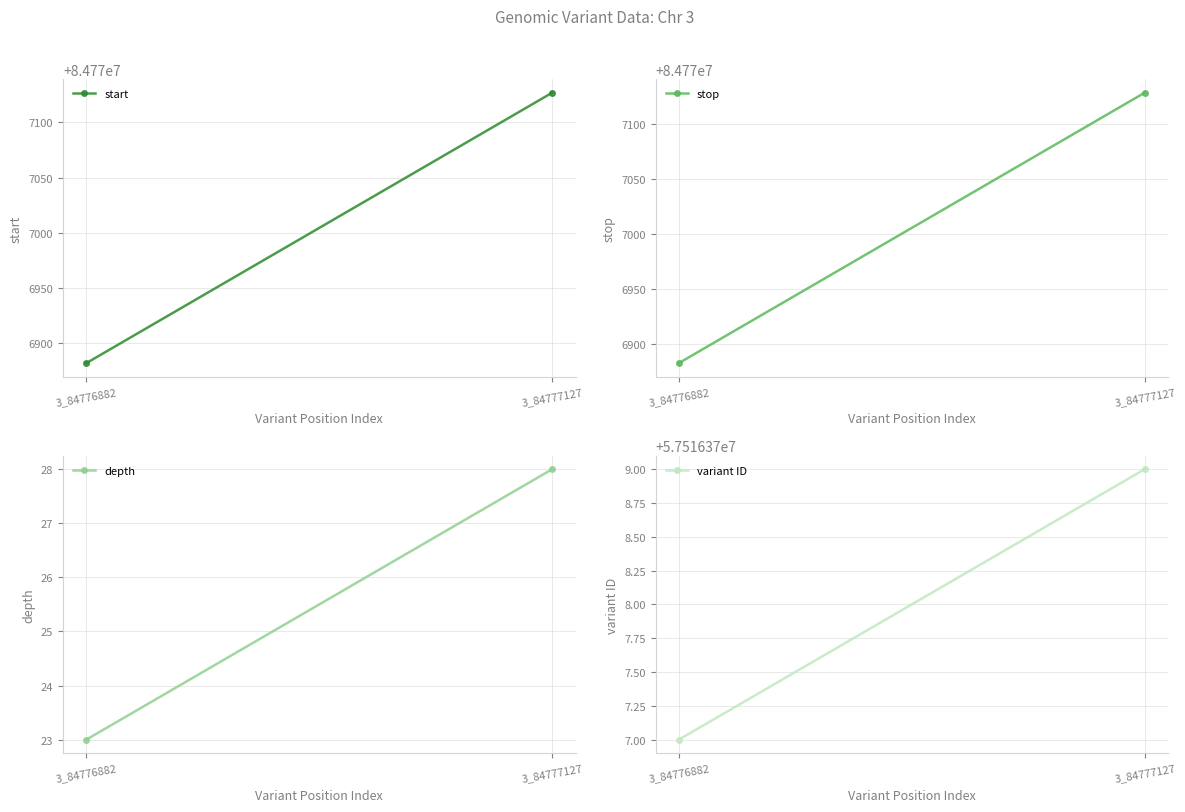

What is the minimum value shown in the chart?

23